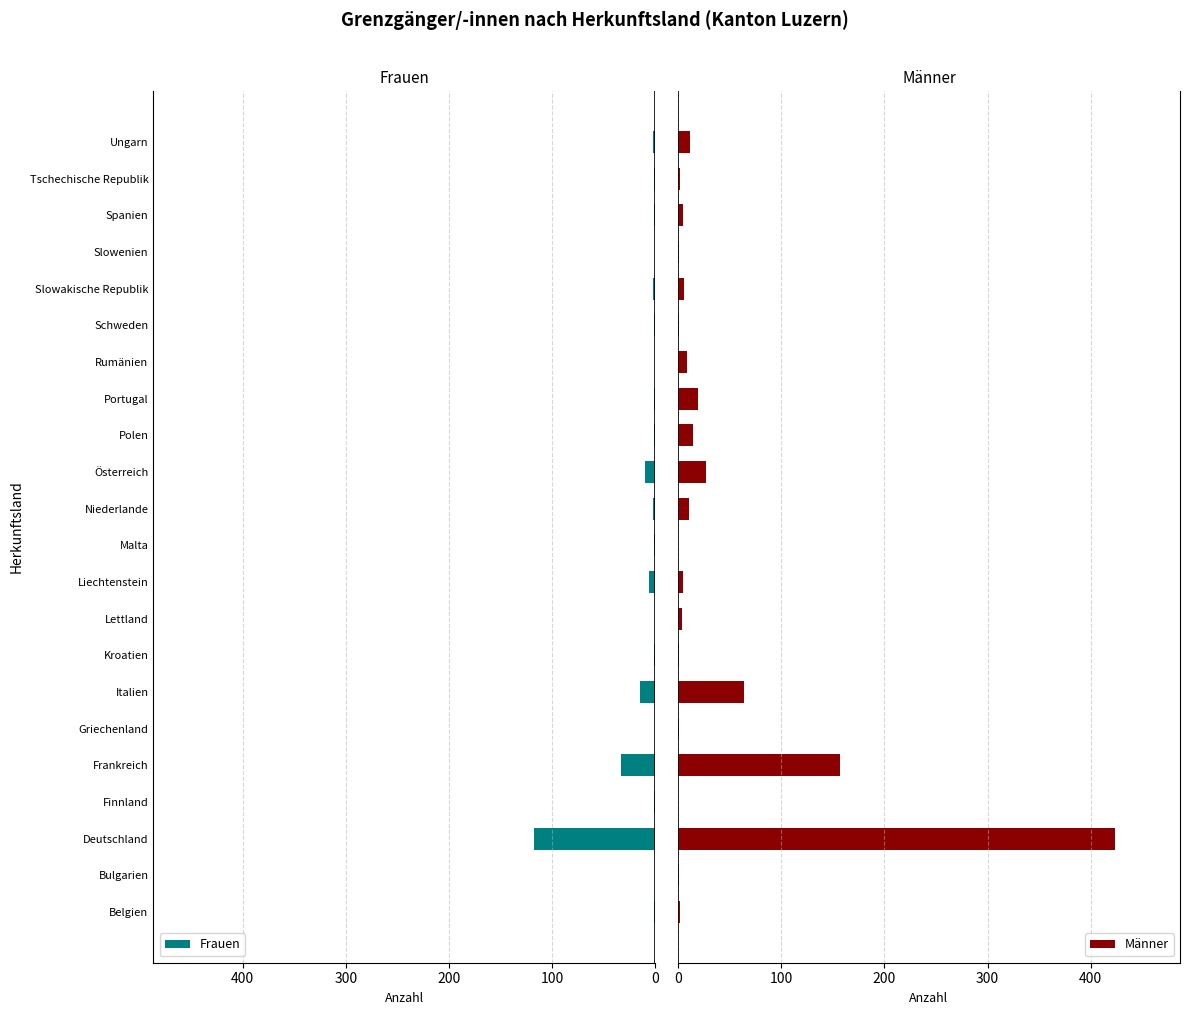

What is the maximum value for Frauen?

118